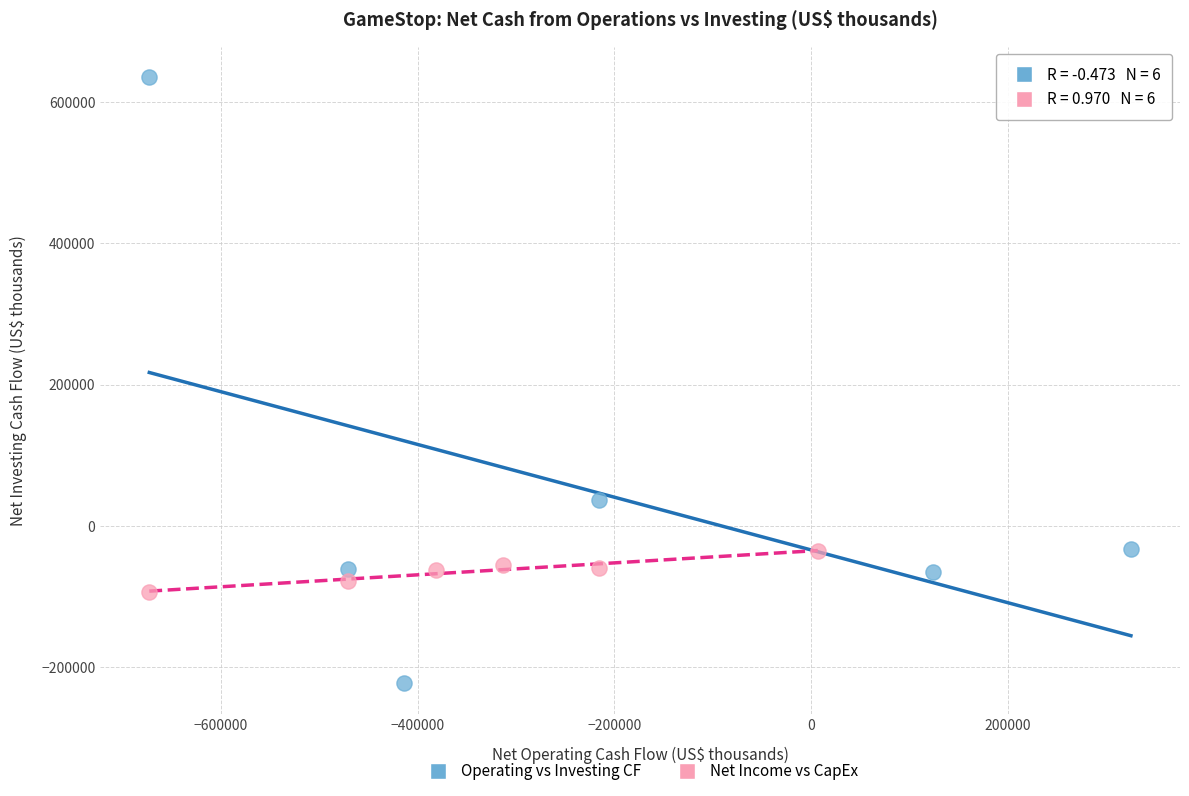

Which series reaches the maximum Y coordinate?

Operating vs Investing CF